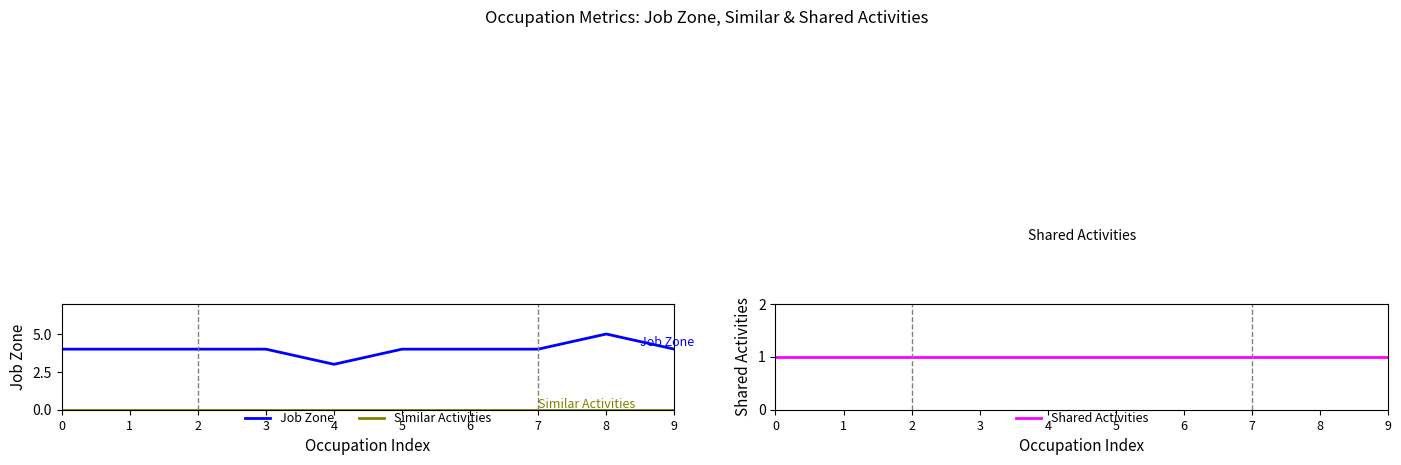

Is it true that Job Zone equals 3 at 4?

True